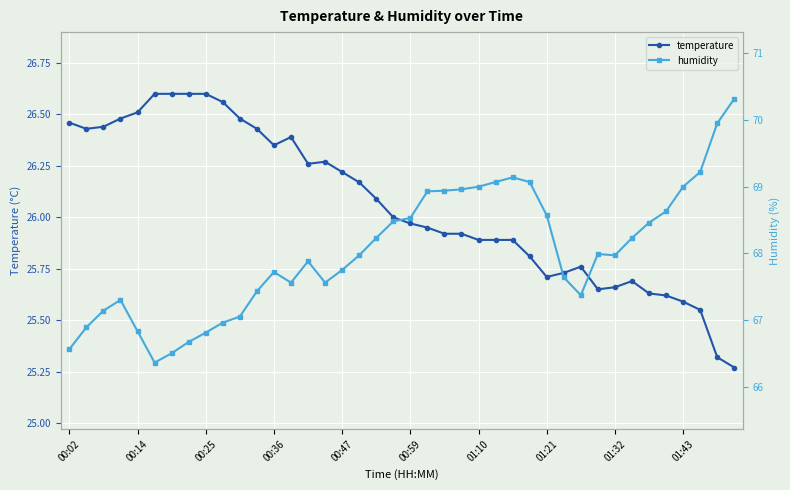

True or false: temperature has more than 0 interior local peaks.

True